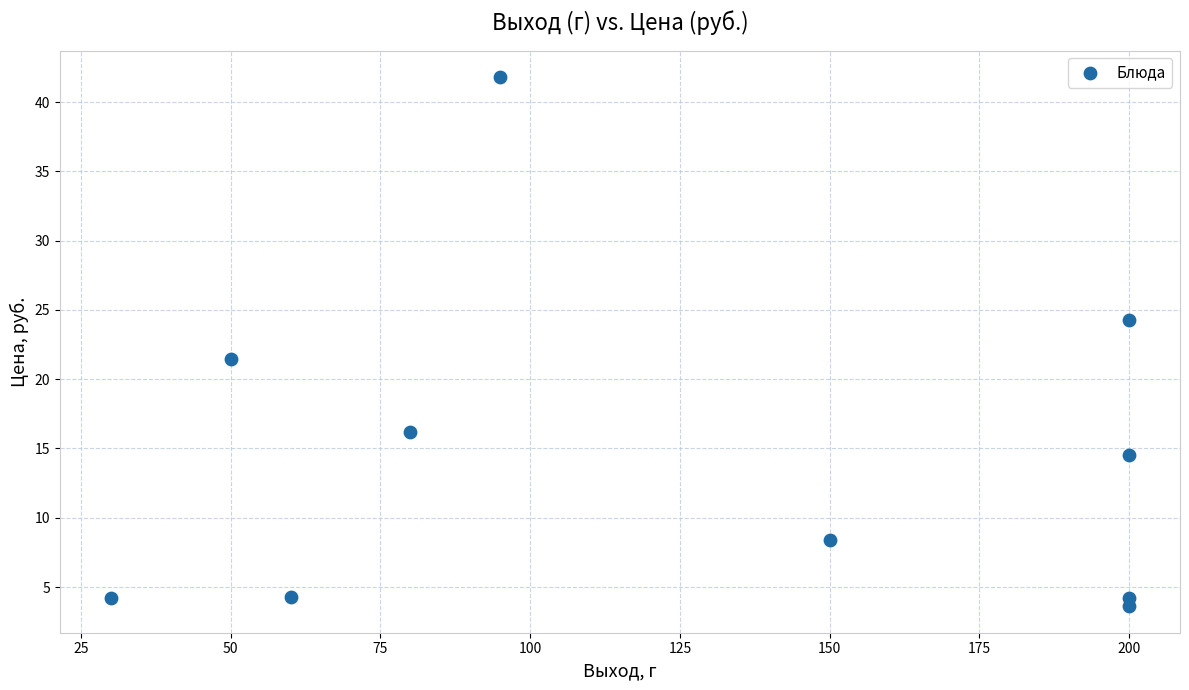

What Y value in the scatter plot is closest to 22?

21.5